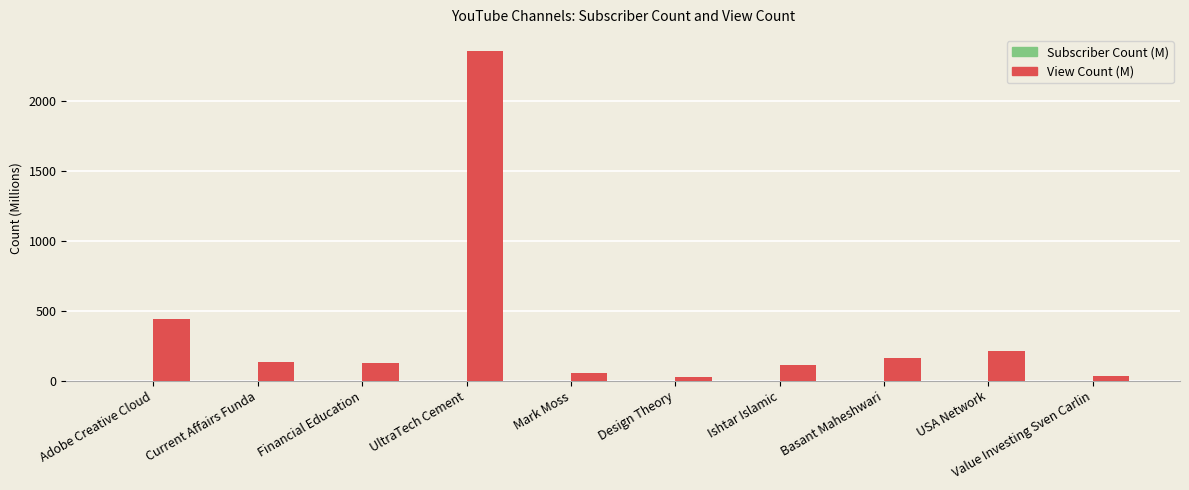

At which category is the sum across all series the highest?

UltraTech Cement